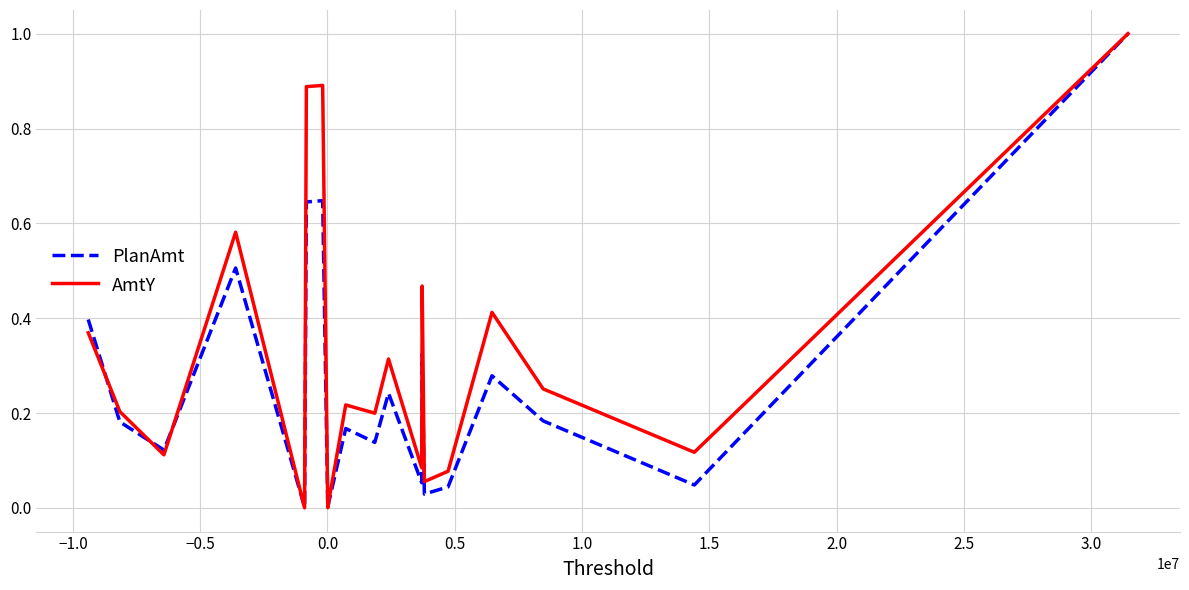

What is the maximum value for AmtY?

1.0